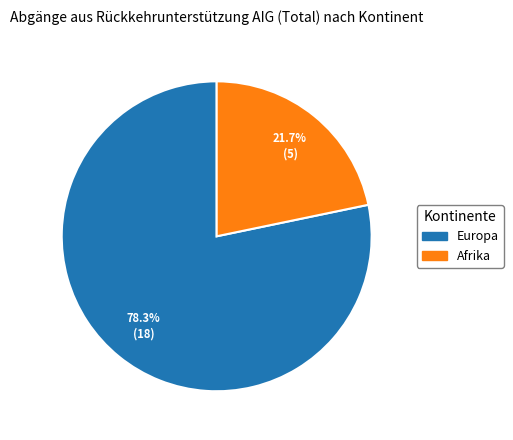

How many slices are in this pie chart?

2